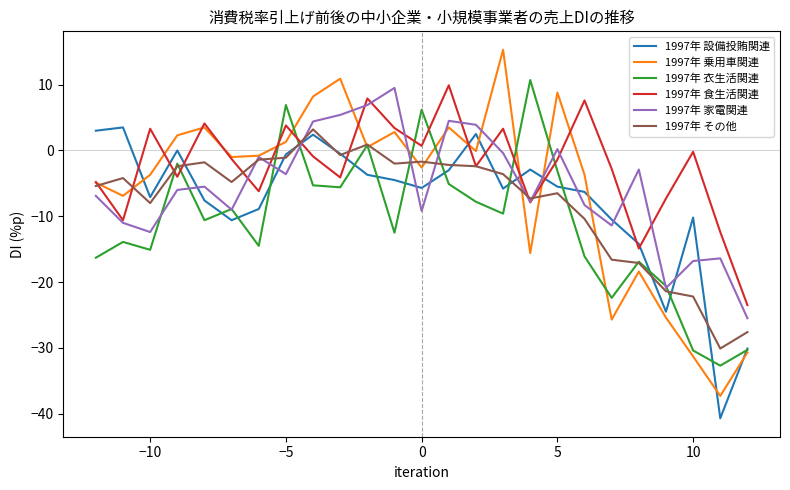

Which series has the largest total across all categories?

1997年 食生活関連